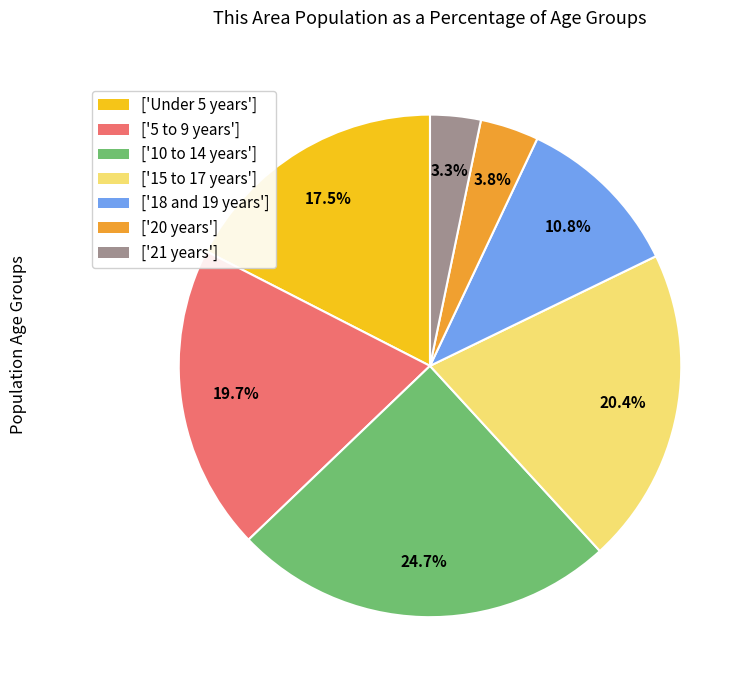

Is there any slice that represents more than half of the pie?

No